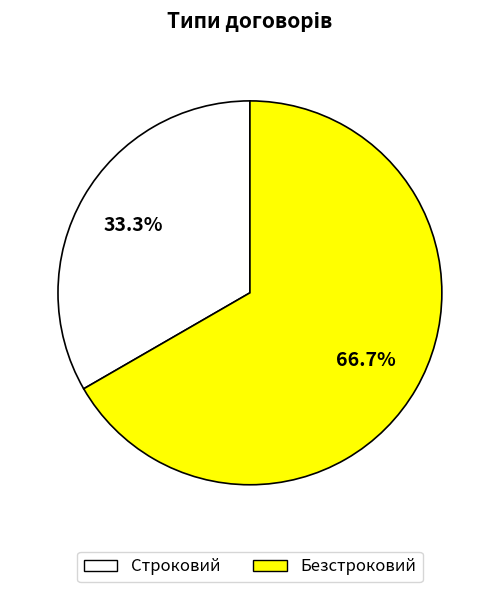

To the nearest percent, what portion does Безстроковий represent?

67%